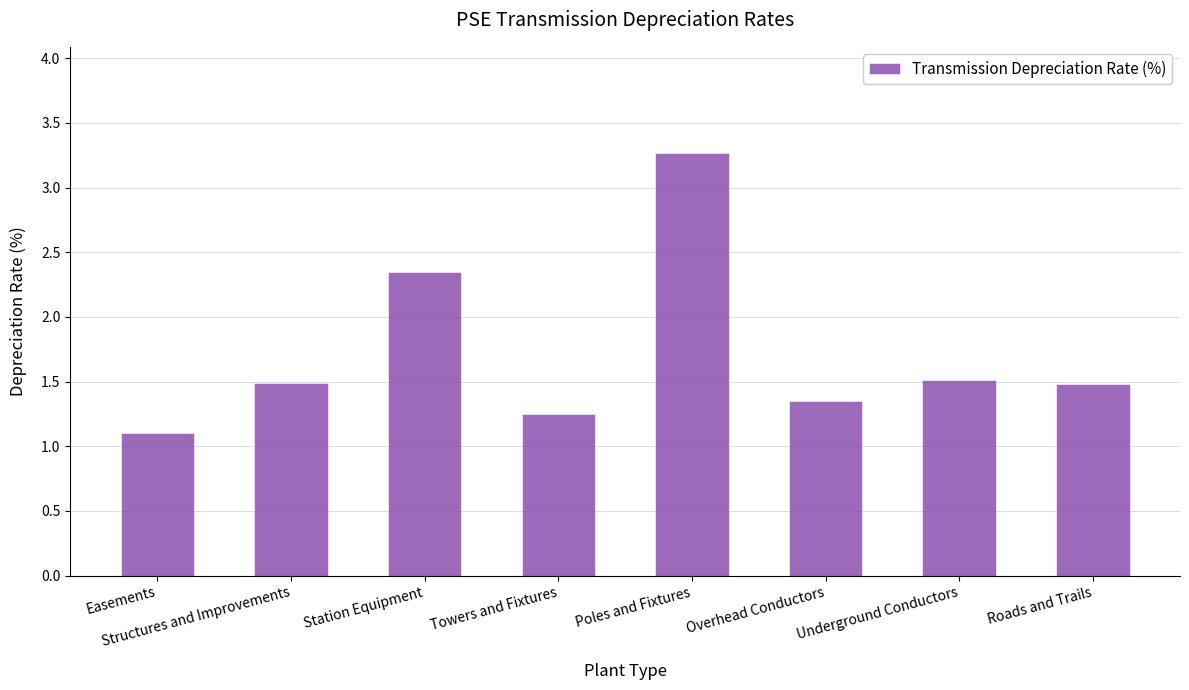

Approximately how many times larger is the value at Easements compared to Station Equipment?

0.5